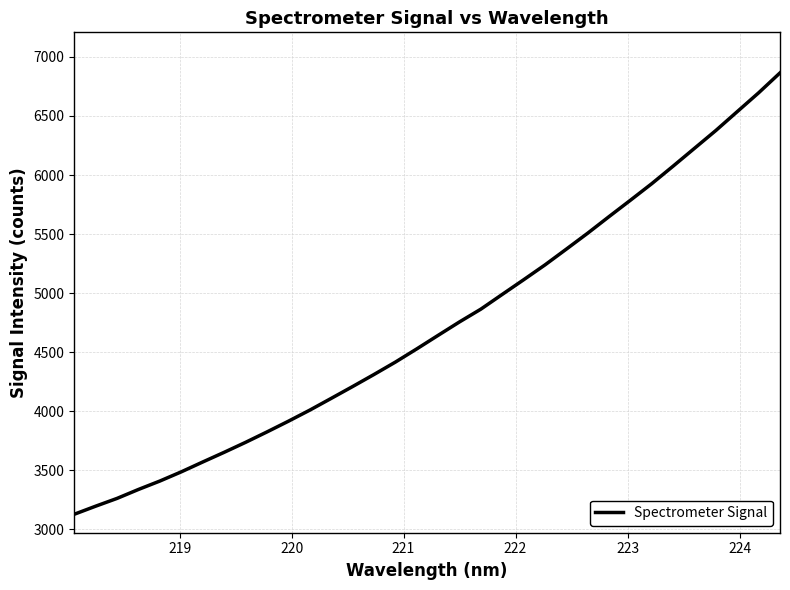

What is the maximum value shown in the chart?

6864.7